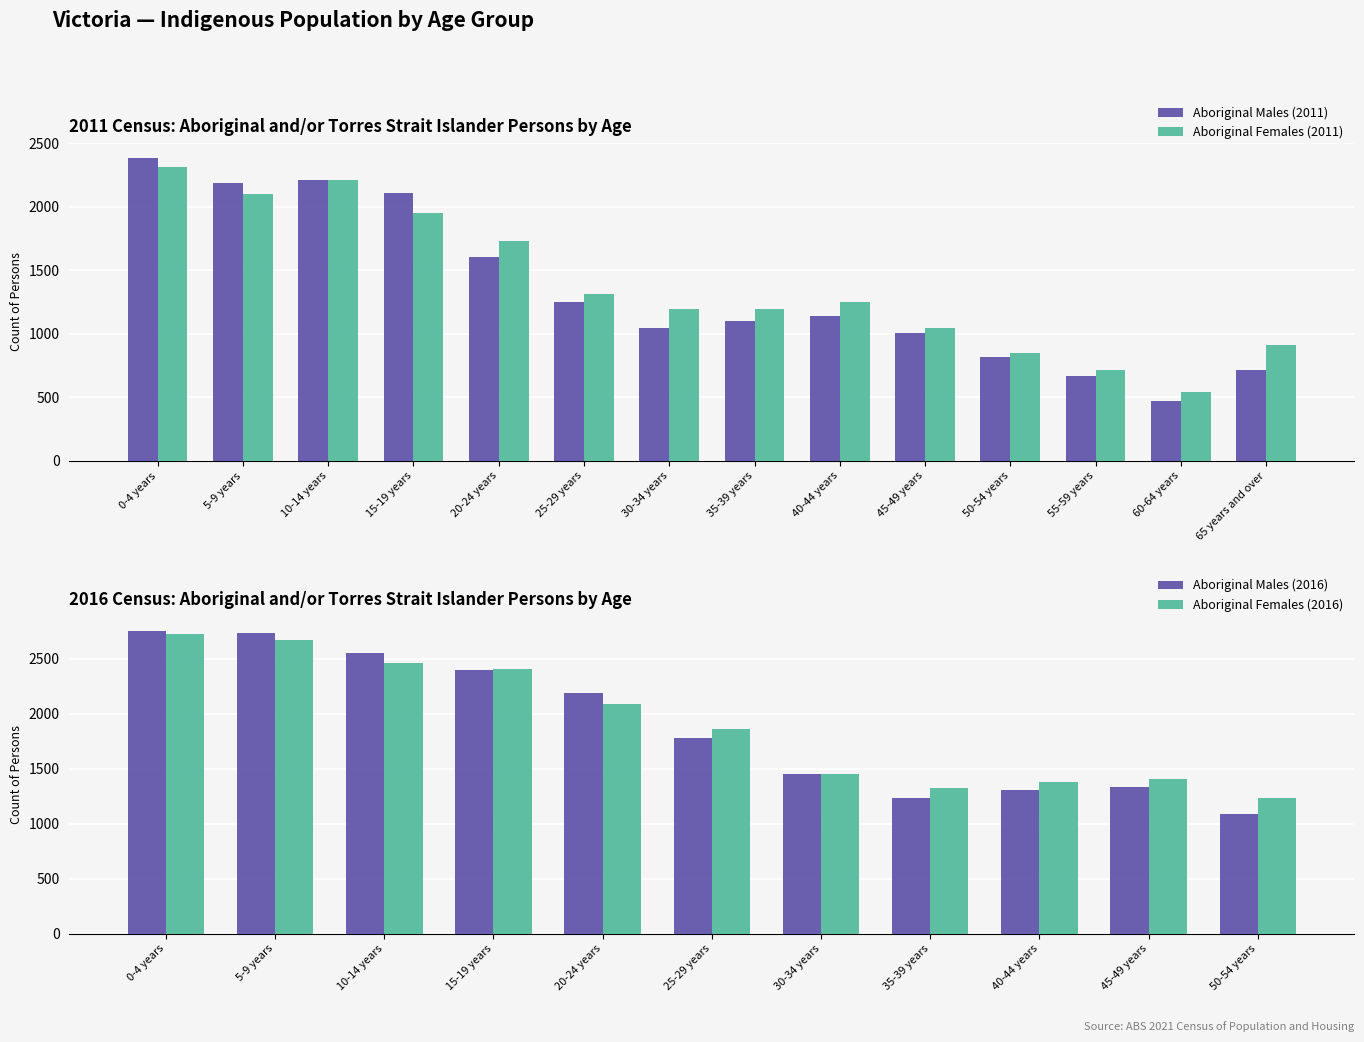

At how many categories does at least one series exceed 556?

13